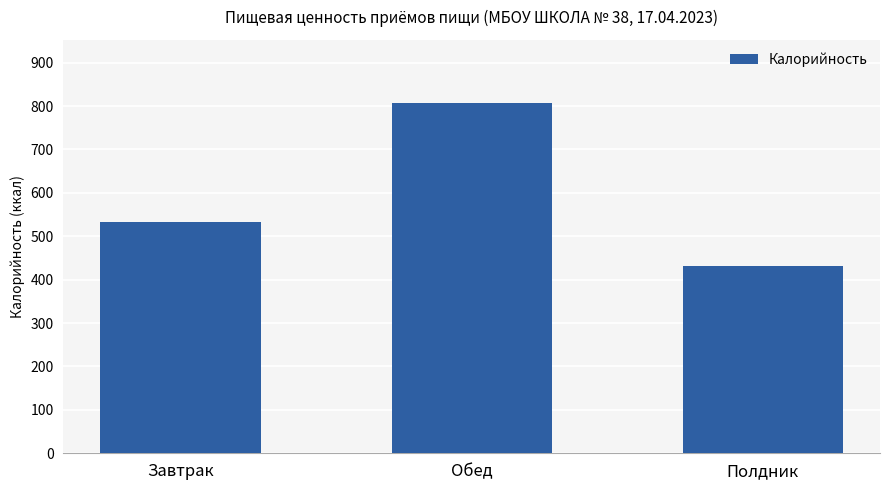

Which has a higher value, Обед or Полдник?

Обед